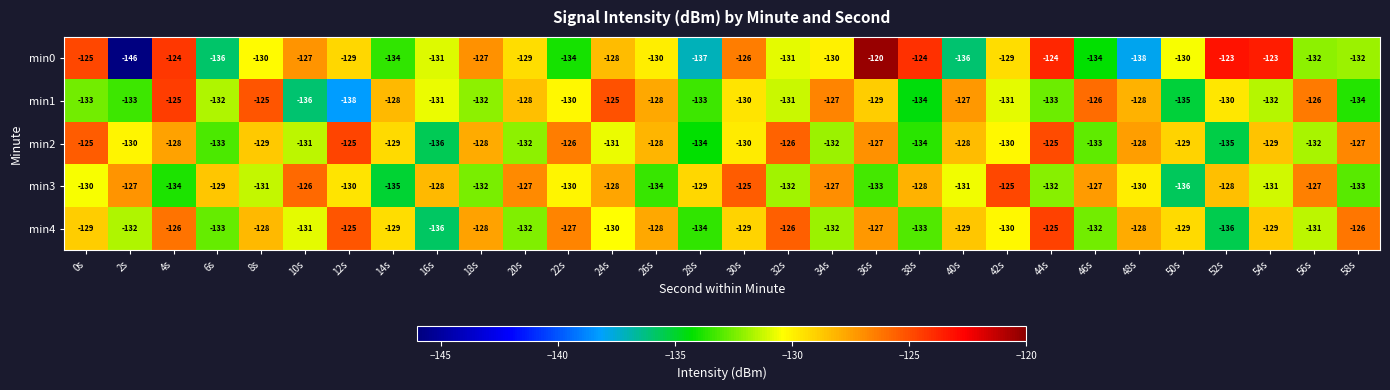

How many categories are shown in the chart?

30